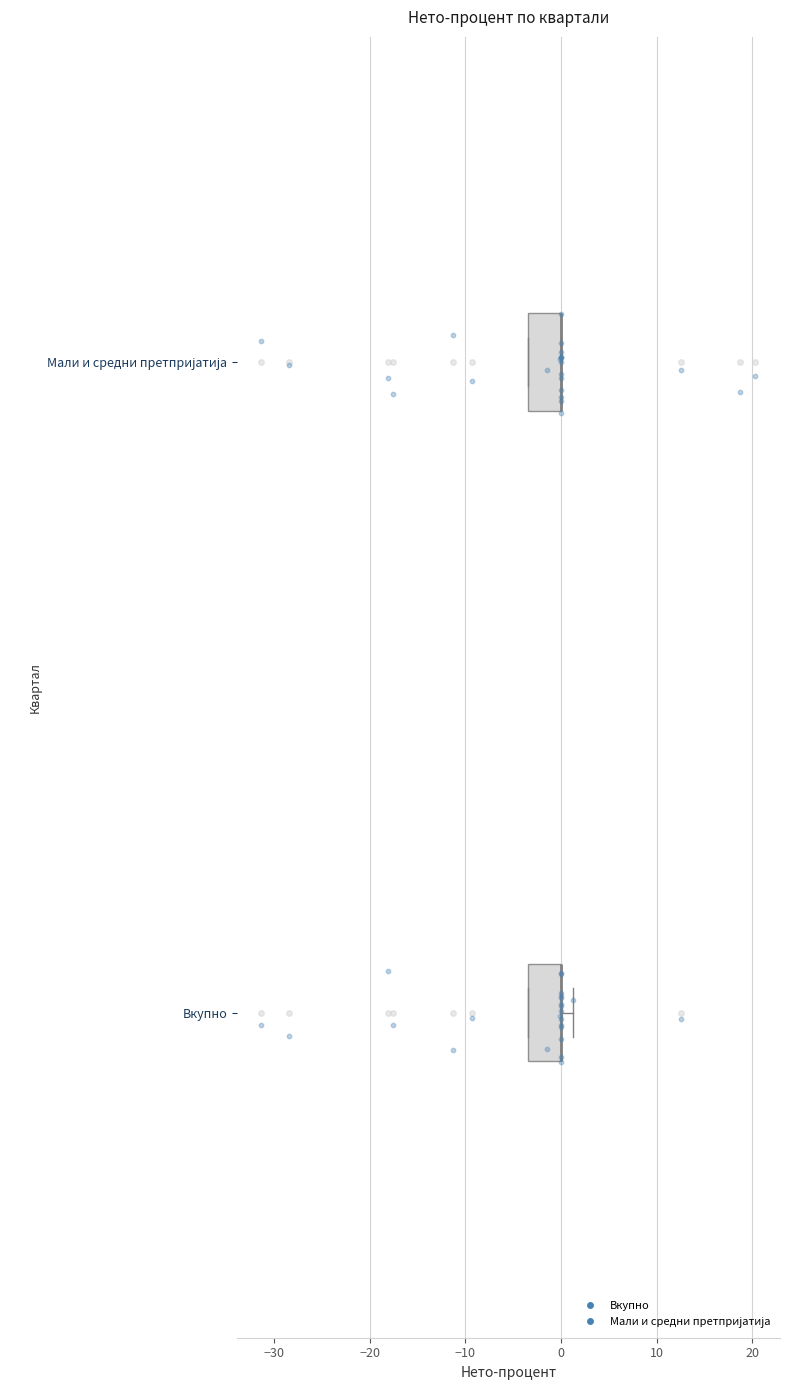

Reading bottom to top, read every box against the x-axis: the position of its median line, the range the box covers, and the ends of its whiskers. The values are not printed on the chart, so give them approximately, as read against the axis.

Вкупно: median 0 (drawn on the box's right edge), box -3 to 0, whiskers -3 to 1
Мали и средни претпријатија: median 0 (drawn on the box's right edge), box -3 to 0, whiskers -3 to 0